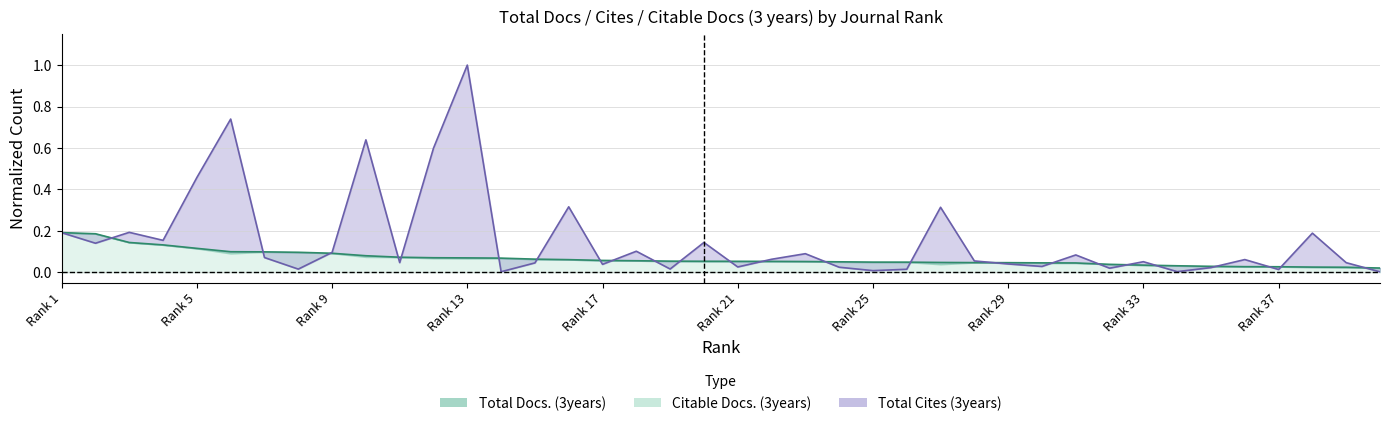

The value of Total Docs. (3years) at 32 is 0.0. True or false?

True